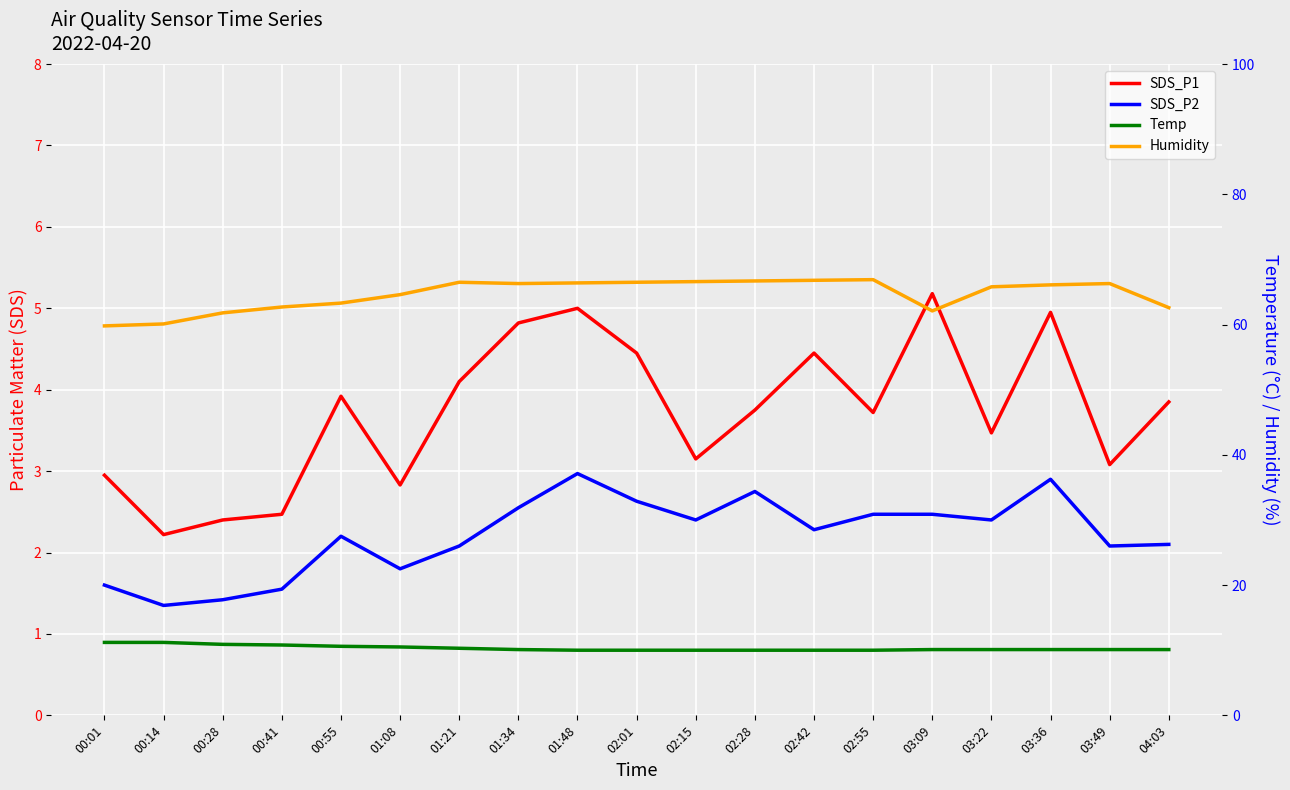

What is the smallest value displayed?

1.4